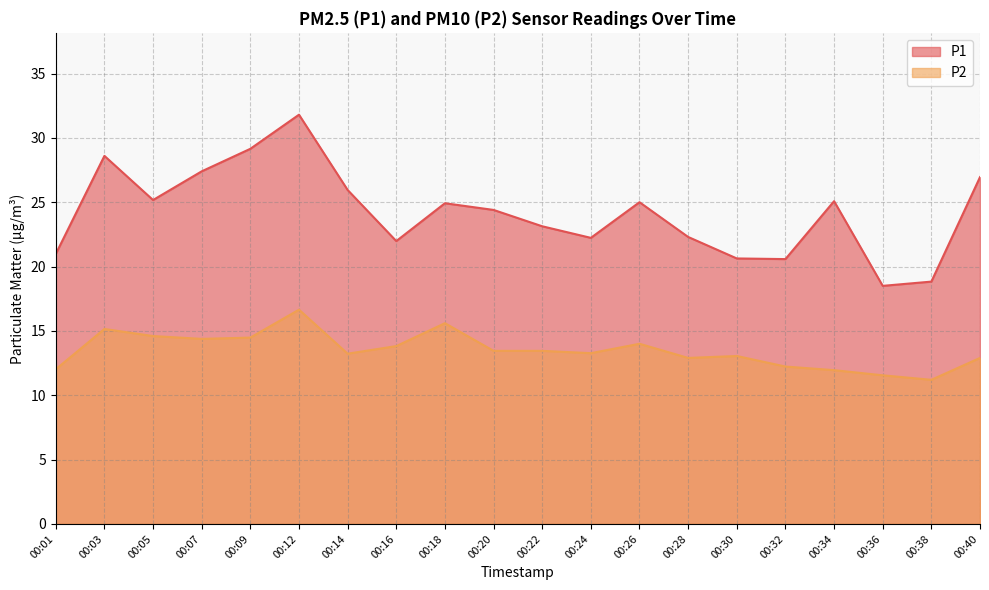

At how many categories does at least one series exceed 20?

18